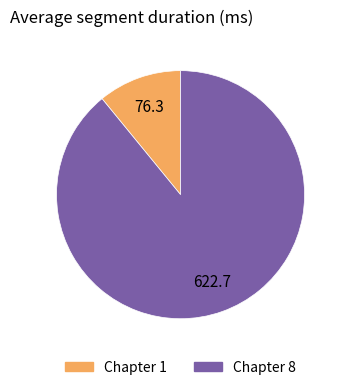

Rank the categories by value from highest to lowest.

Chapter 8, Chapter 1